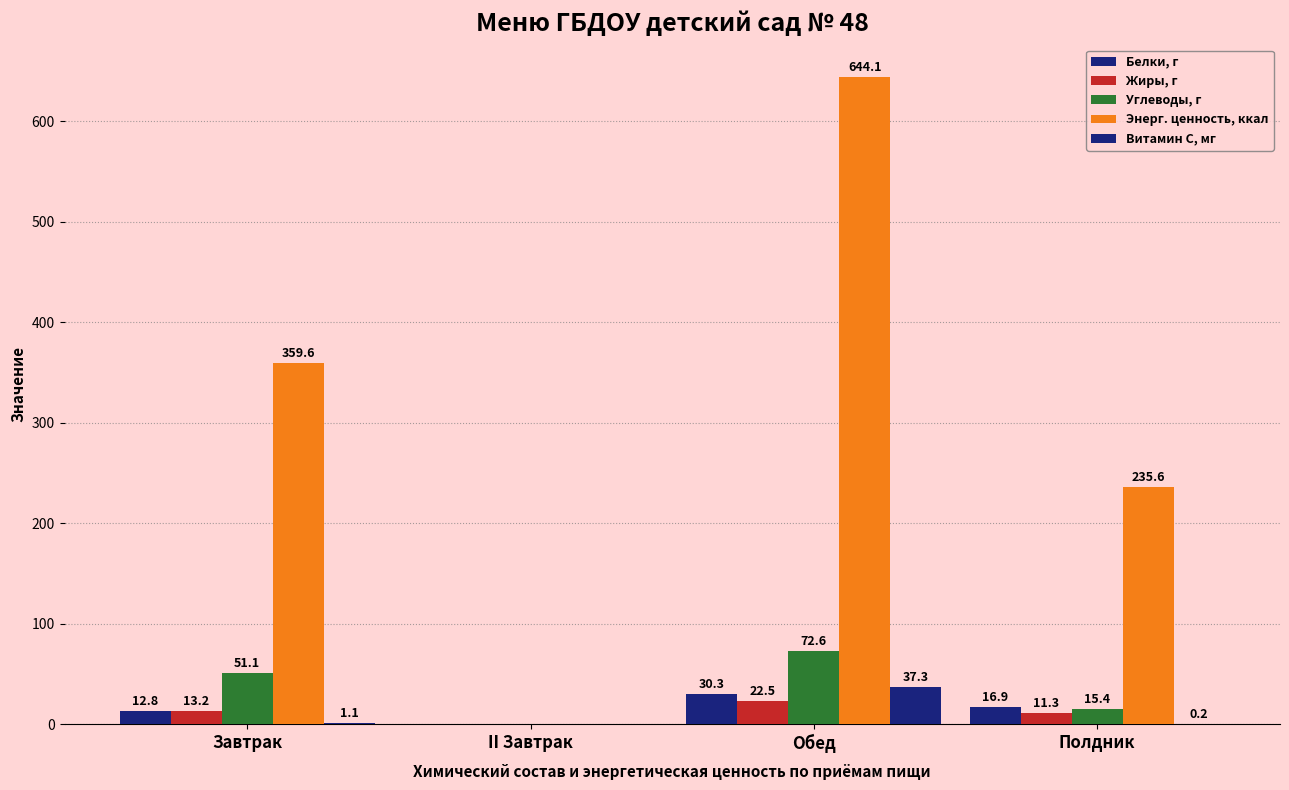

What is the label of the 4th bar from the left?

Полдник